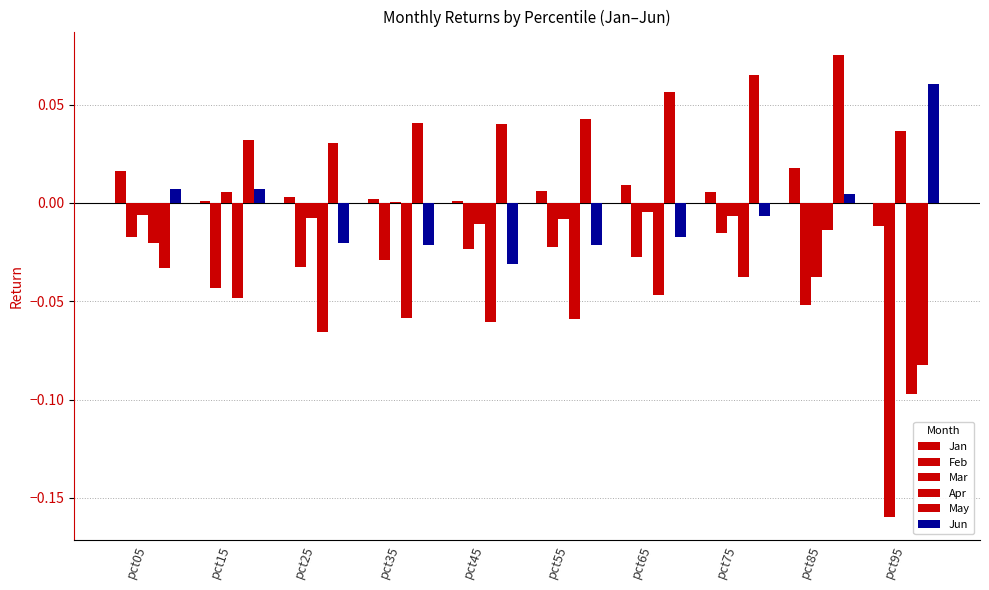

At which category is the sum across all series the highest?

pct75